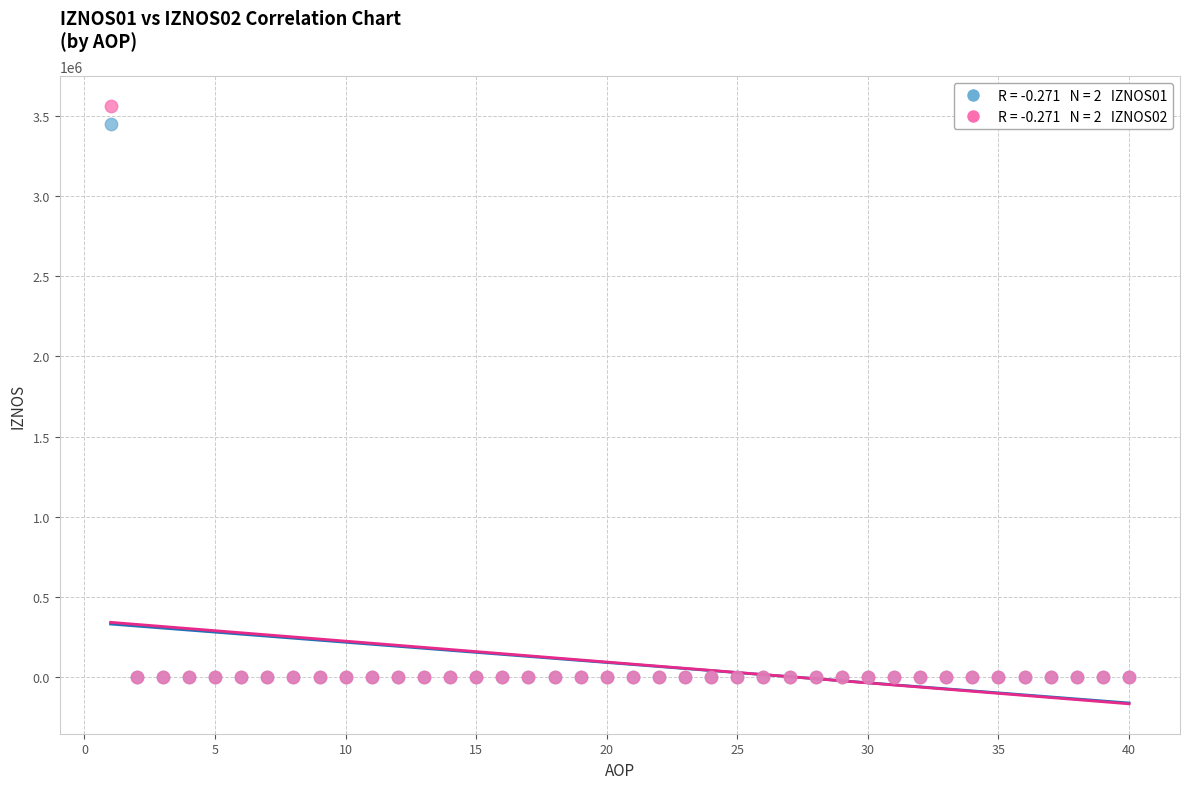

Across all series, what Y value is closest to 1780303?

3449581.0